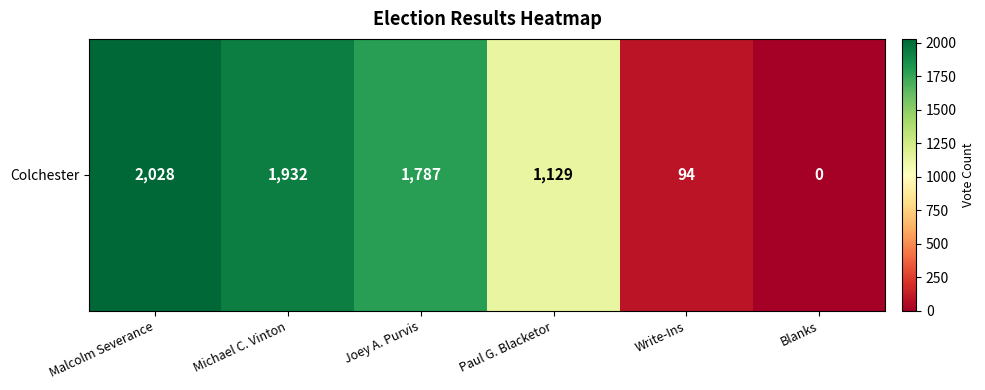

Reading left to right, extract all data points from this chart.

2028	1932	1787	1129	94	0